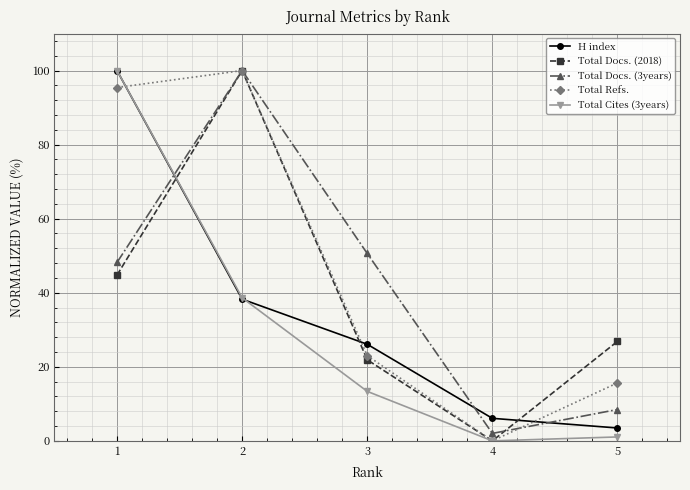

How many values in Total Cites (3years) are above zero?

4